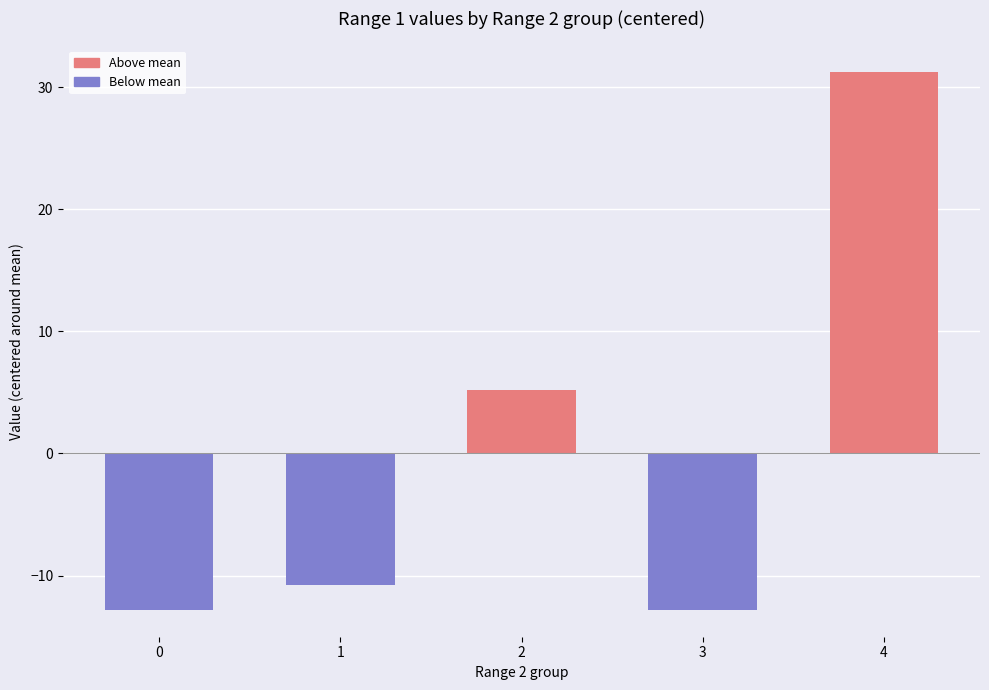

How many negative values are there?

3